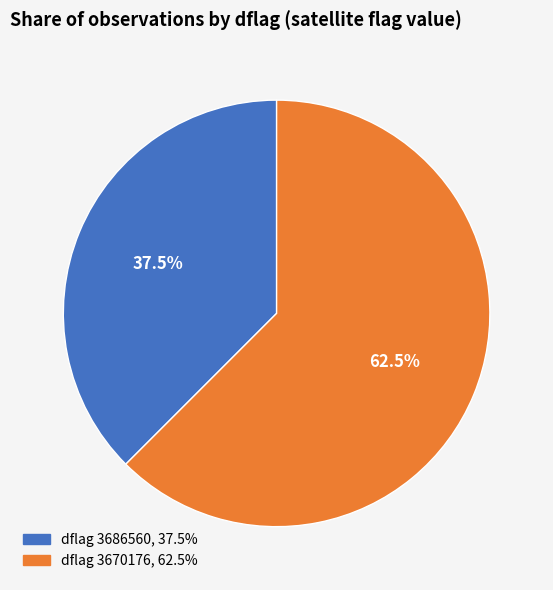

Is there a majority slice in this chart?

Yes